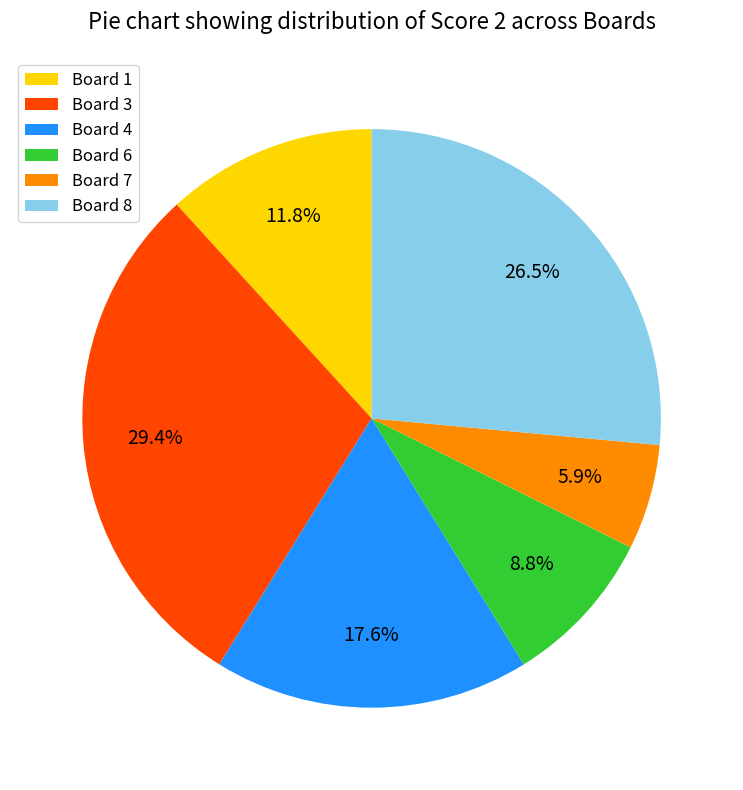

Rank the categories by value from lowest to highest.

Board 7, Board 6, Board 1, Board 4, Board 8, Board 3